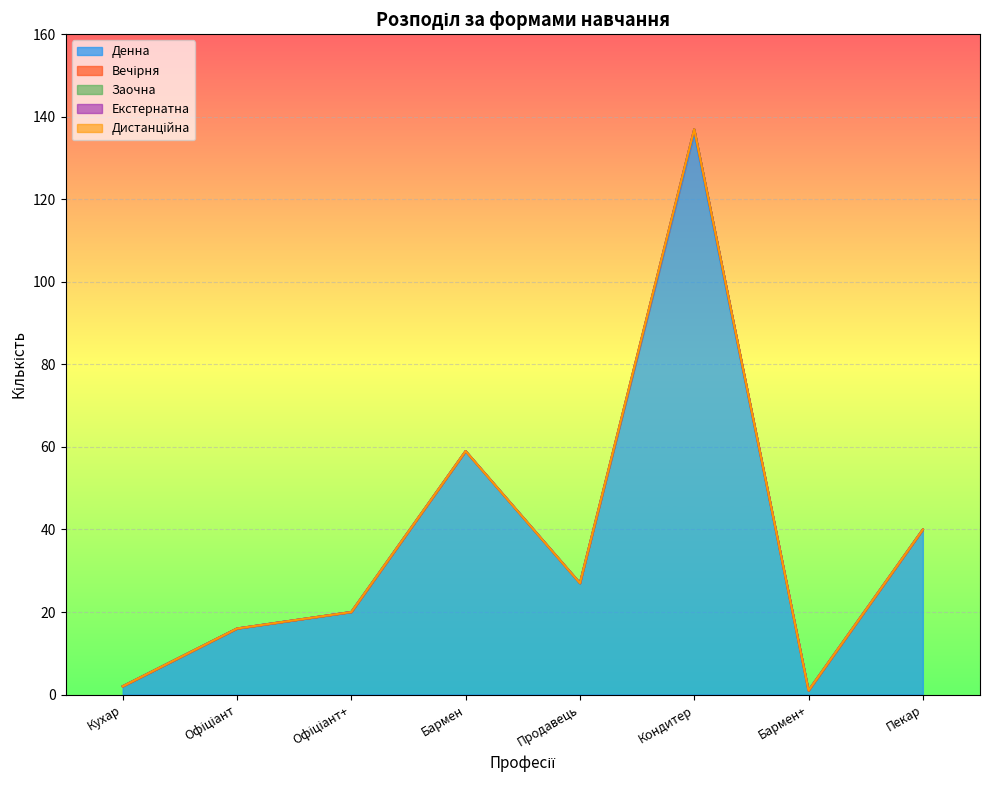

Reading left to right, transcribe all the data shown in this chart.

Денна: 2	16	20	59	27	136	1	40
Вечірня: 0	0	0	0	0	1	0	0
Заочна: 0	0	0	0	0	0	0	0
Екстернатна: 0	0	0	0	0	0	0	0
Дистанційна: 0	0	0	0	0	0	0	0